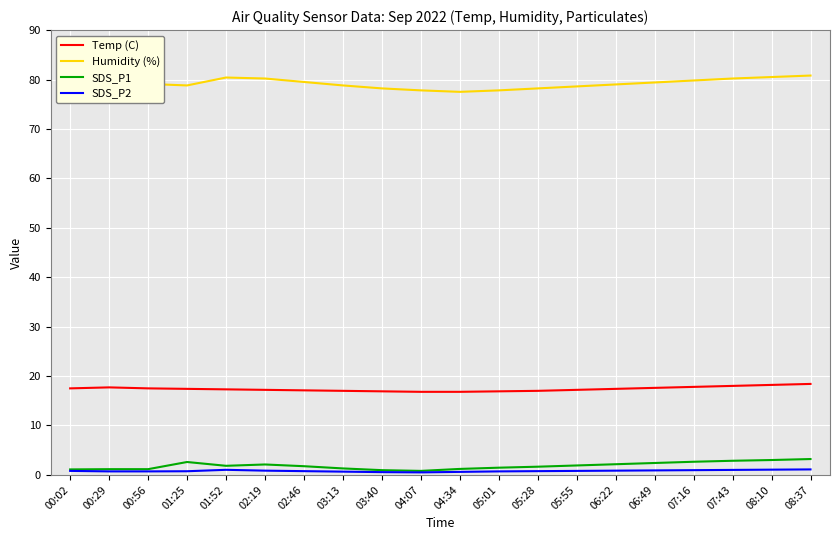

True or false: Humidity (%) has more than 1 interior local peaks.

True